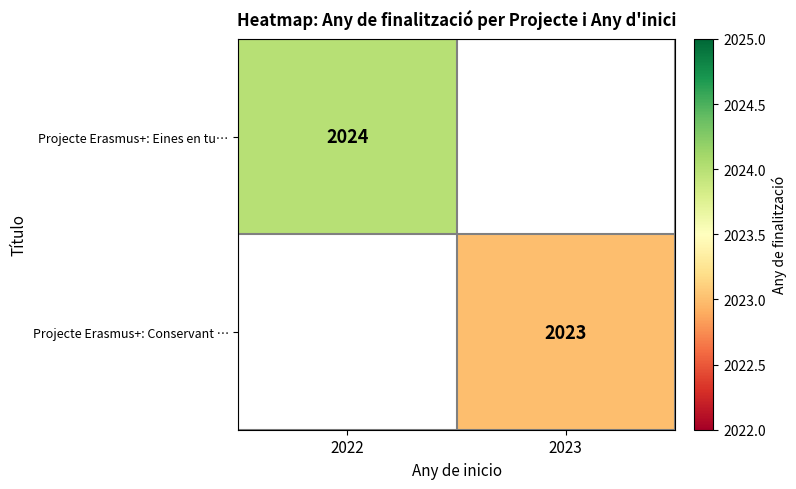

How many categories are shown in the chart?

2